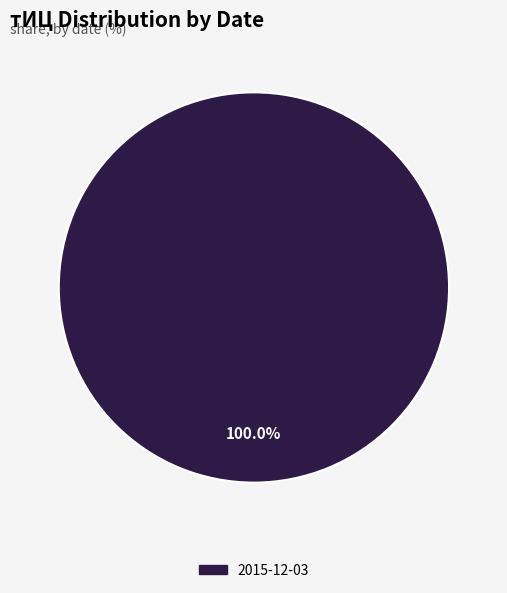

Count the number of slices in the pie.

1